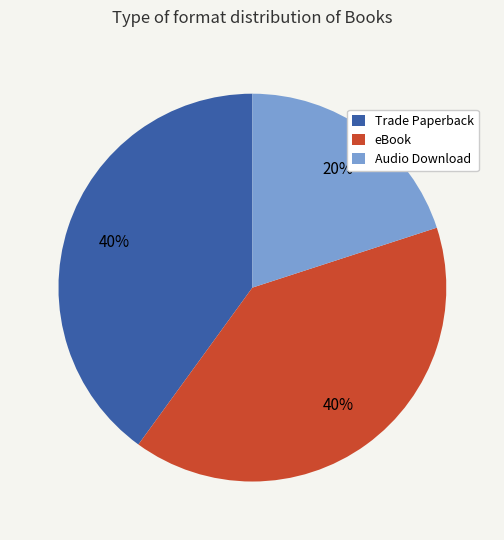

To the nearest percent, what is the average slice percentage?

33%